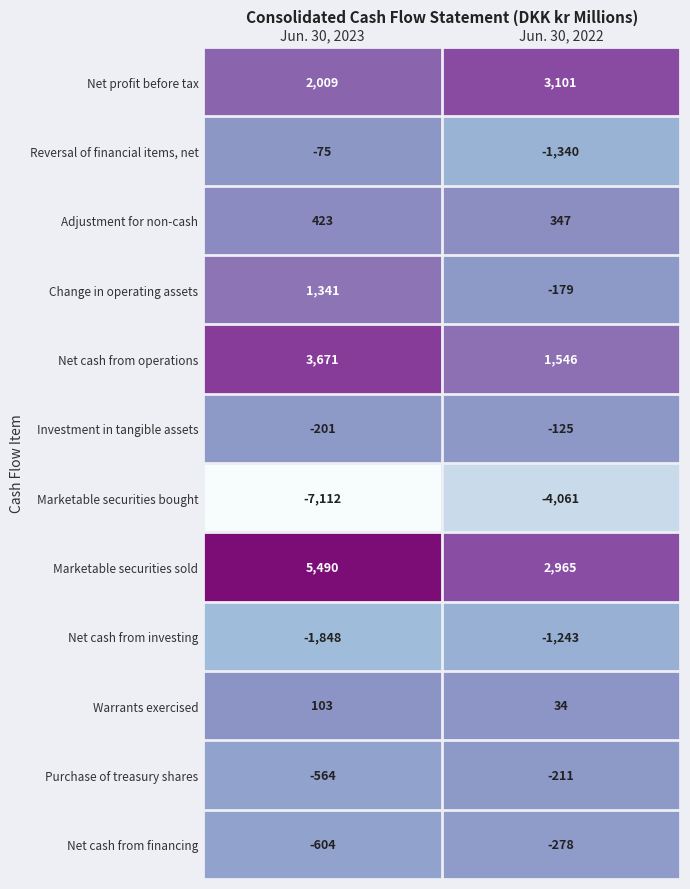

Reading left to right, extract all data points from this chart.

Net profit before tax: 2009	3101
Reversal of financial items, net: -75	-1340
Adjustment for non-cash: 423	347
Change in operating assets: 1341	-179
Net cash from operations: 3671	1546
Investment in tangible assets: -201	-125
Marketable securities bought: -7112	-4061
Marketable securities sold: 5490	2965
Net cash from investing: -1848	-1243
Warrants exercised: 103	34
Purchase of treasury shares: -564	-211
Net cash from financing: -604	-278